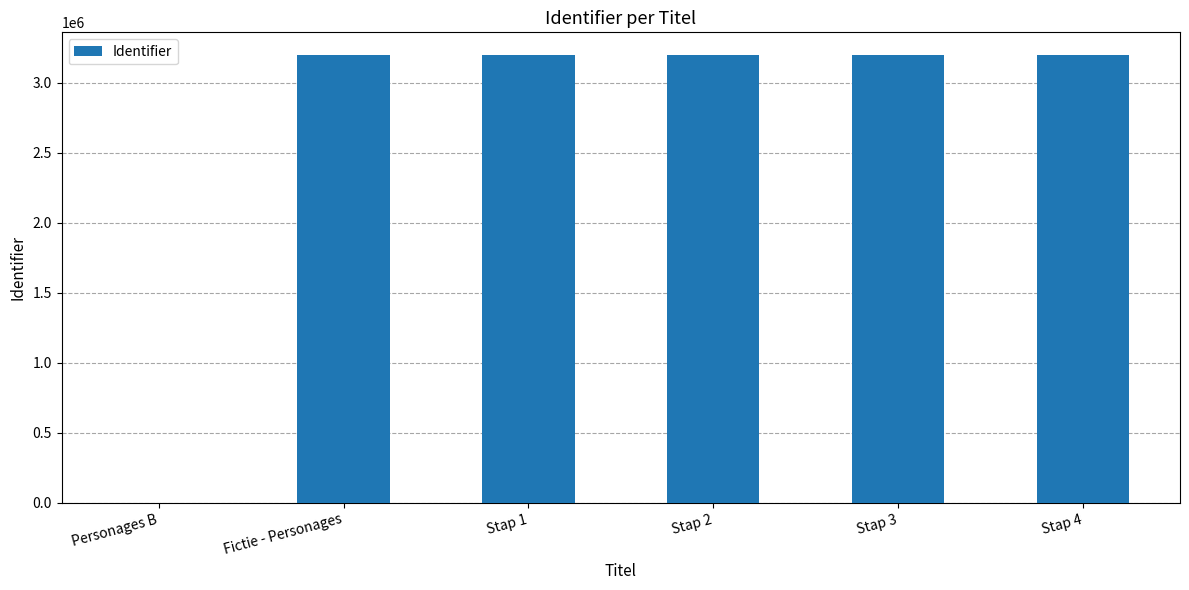

The value at Stap 1 is 3198522. True or false?

True